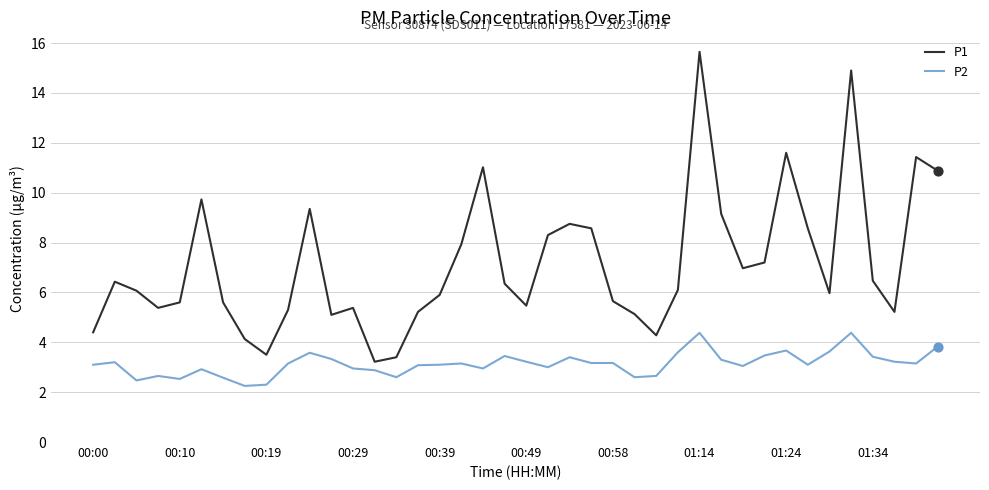

True or false: P1 and P2 cross at least once.

False